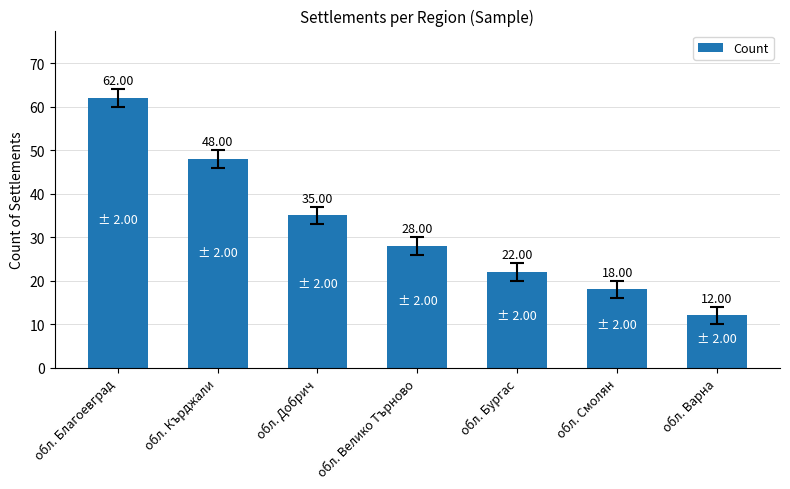

What is the label of the 4th bar from the left?

обл. Велико Търново